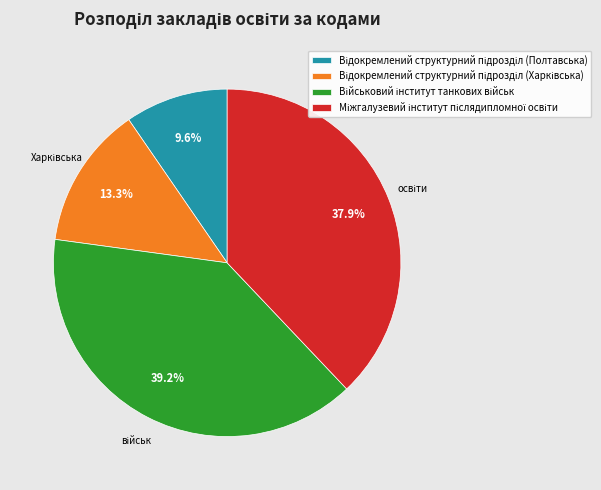

How many slices are in this pie chart?

4